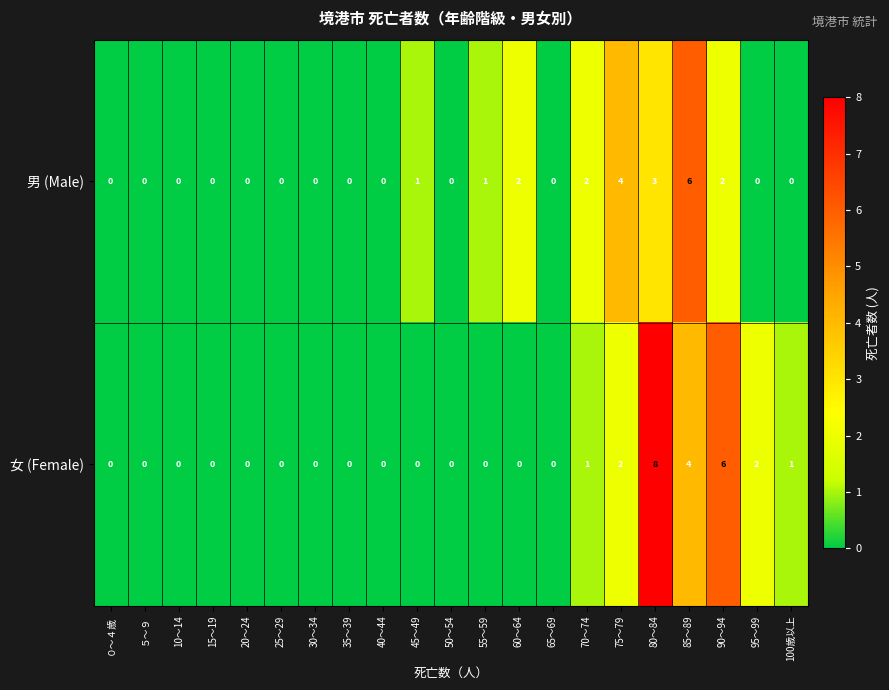

What is the difference between the maximum and minimum values in the 男 (Male) series?

6